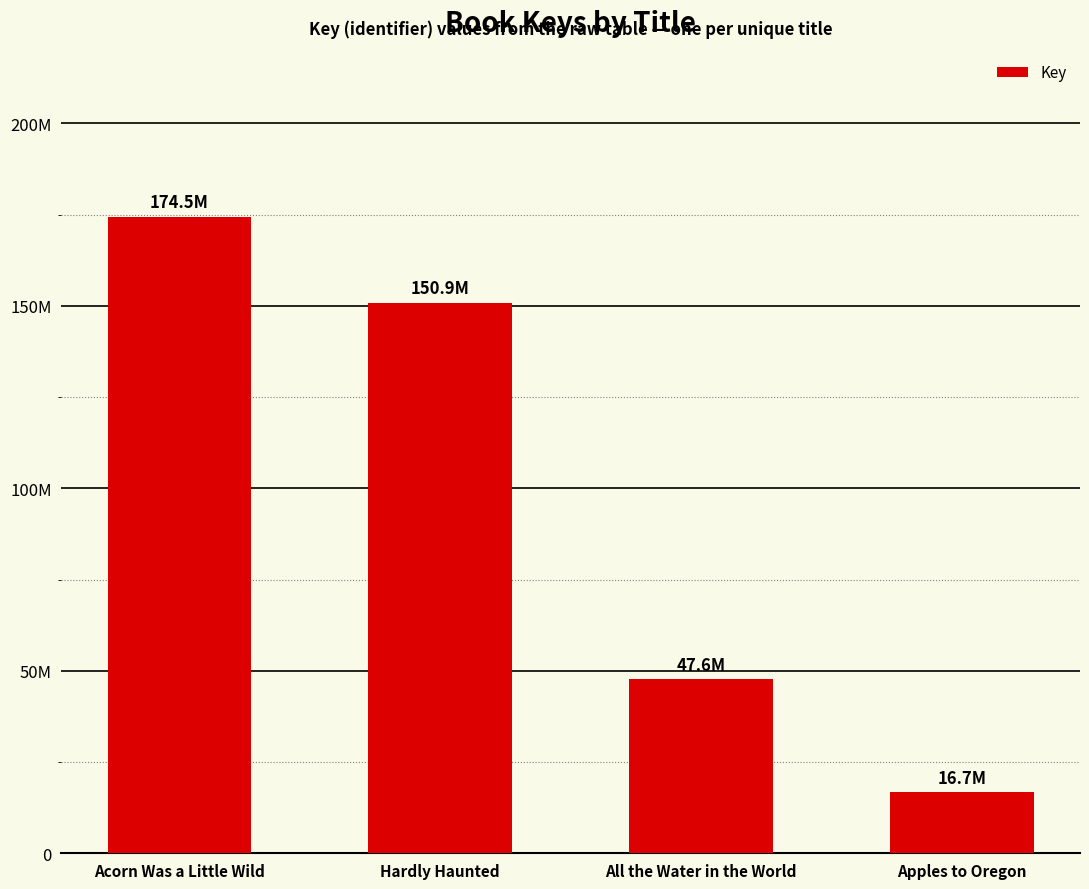

What position from the right is Hardly Haunted?

3